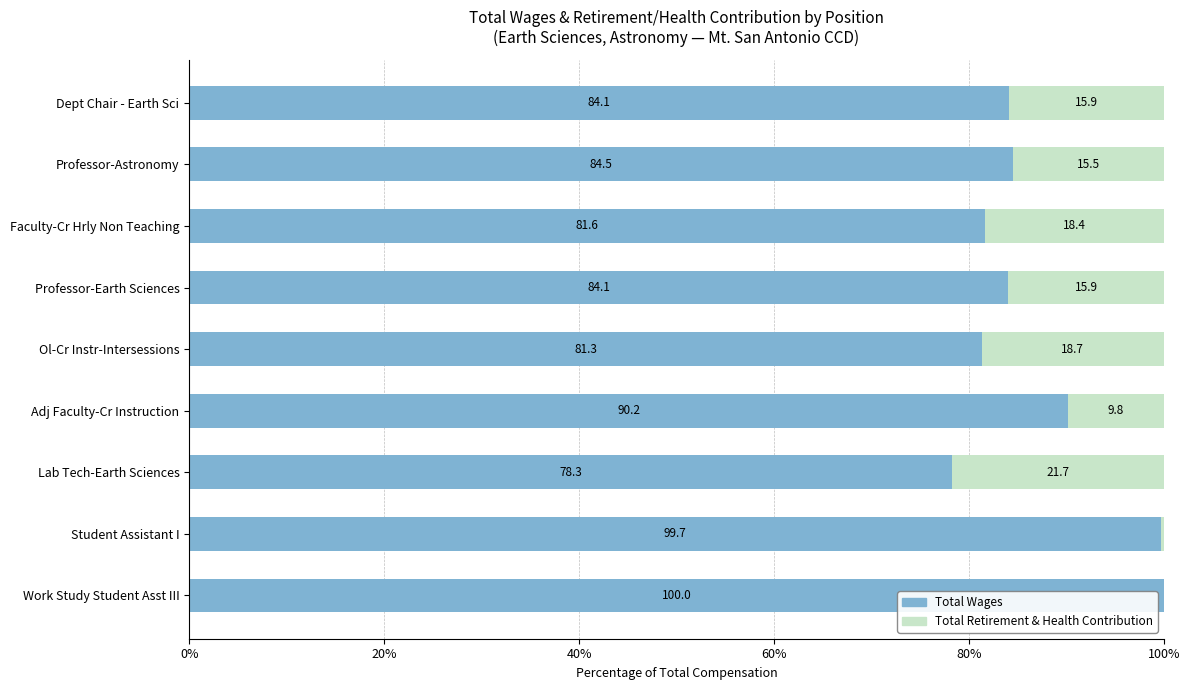

How many data points in Total Wages are above 84?

6